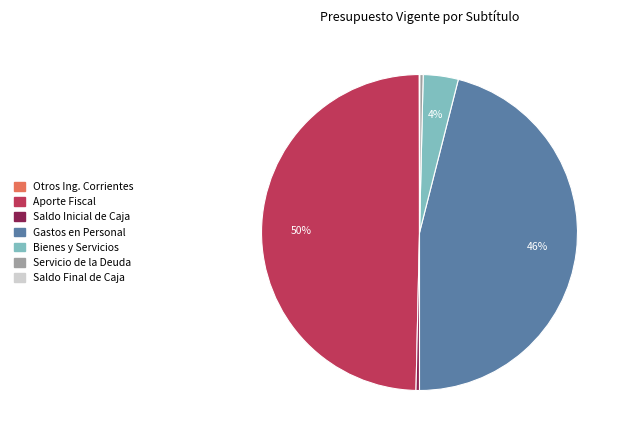

To the nearest percent, what is the combined percentage of Servicio de la Deuda and Gastos en Personal?

46%